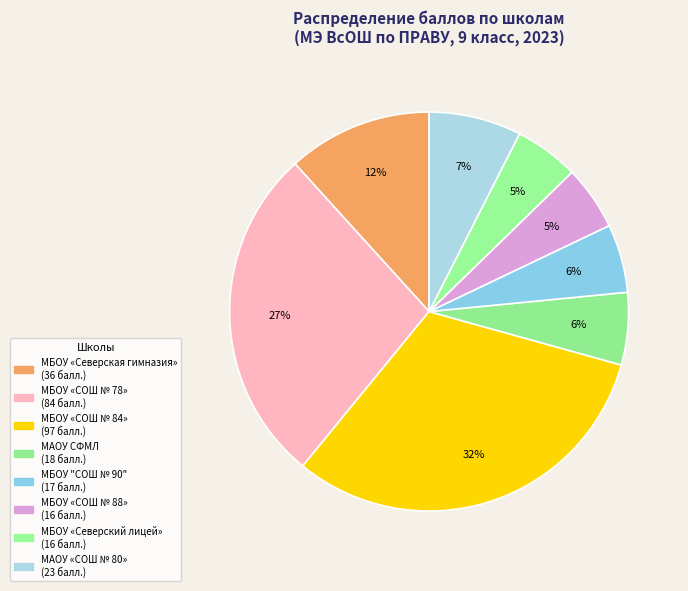

How many slices are in this pie chart?

8